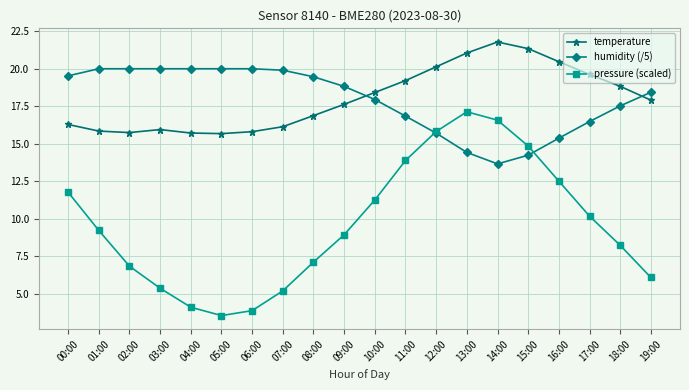

What is the label of the 9th point from the right?

11:00